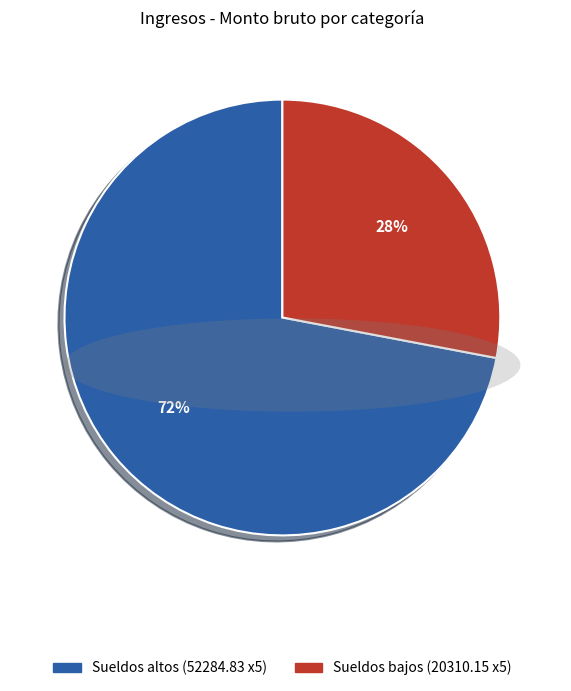

To the nearest percent, what is the difference between the largest and smallest slice percentages?

44%